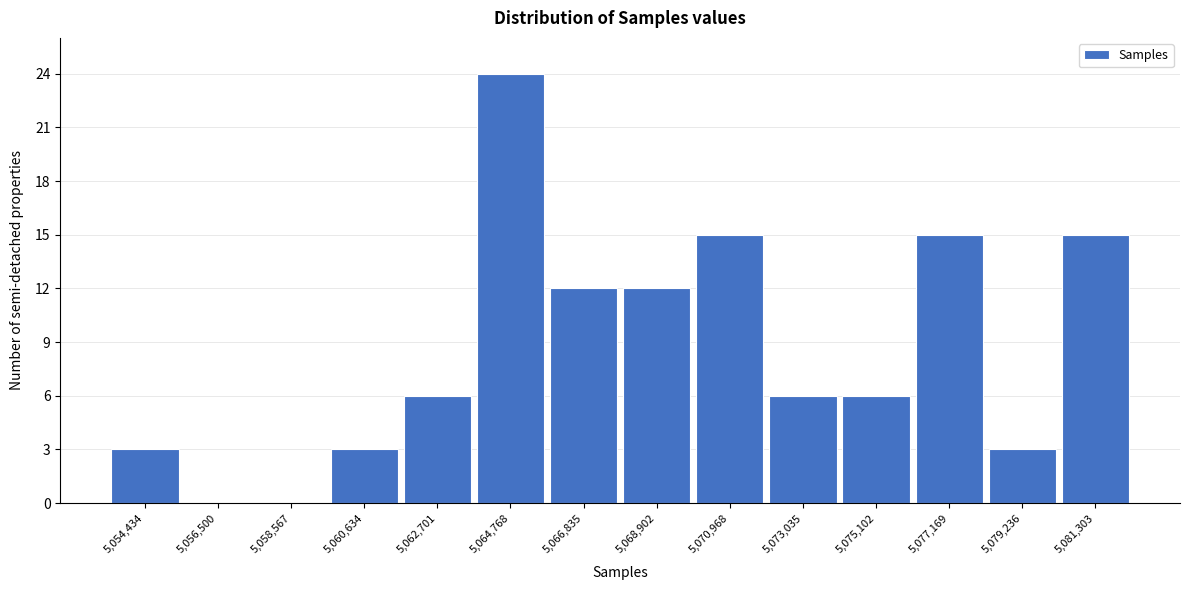

Reading left to right, extract all data points from this chart.

5,054,434=3	5,056,500=0	5,058,567=0	5,060,634=3	5,062,701=6	5,064,768=24	5,066,835=12	5,068,902=12	5,070,968=15	5,073,035=6	5,075,102=6	5,077,169=15	5,079,236=3	5,081,303=15